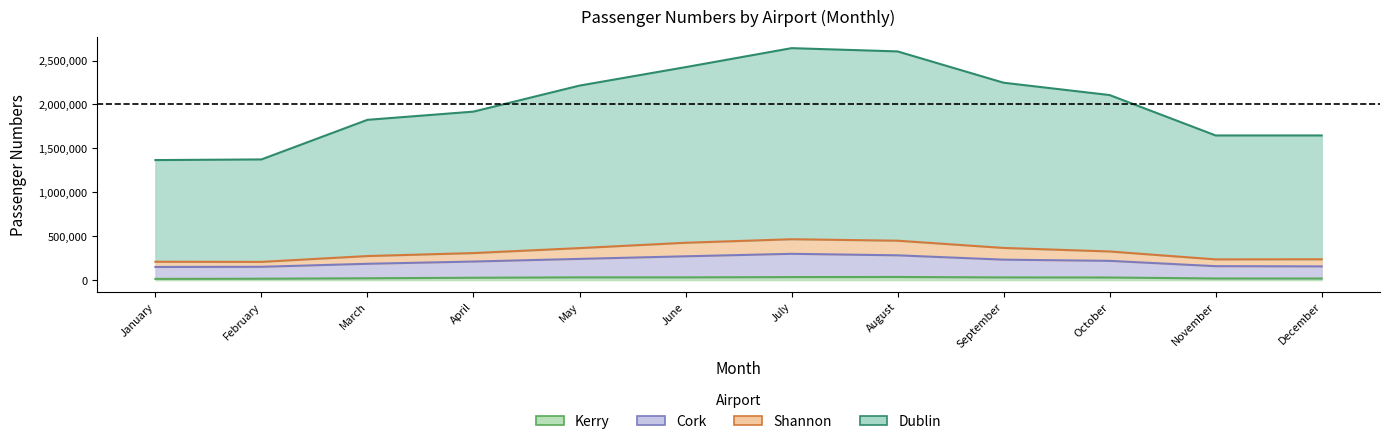

What is the greatest value displayed?

2640965